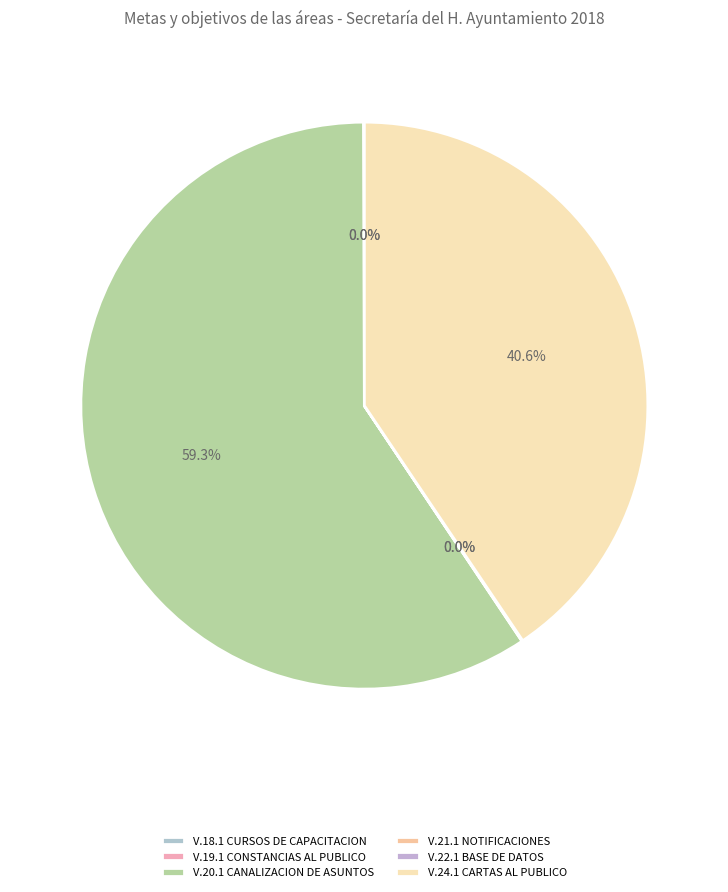

To the nearest percent, what is the combined percentage of V.20.1 CANALIZACION DE ASUNTOS and V.18.1 CURSOS DE CAPACITACION?

59%